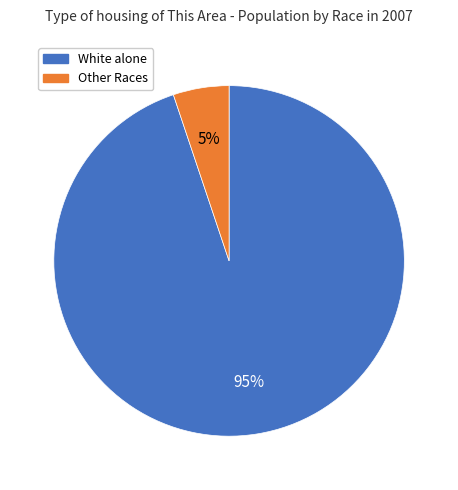

To the nearest percent, what is the average slice percentage?

50%